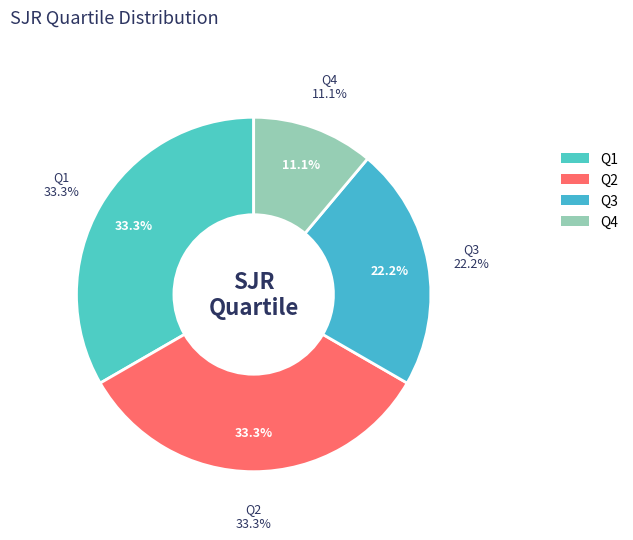

Does Q2 account for over 50% of the chart?

No